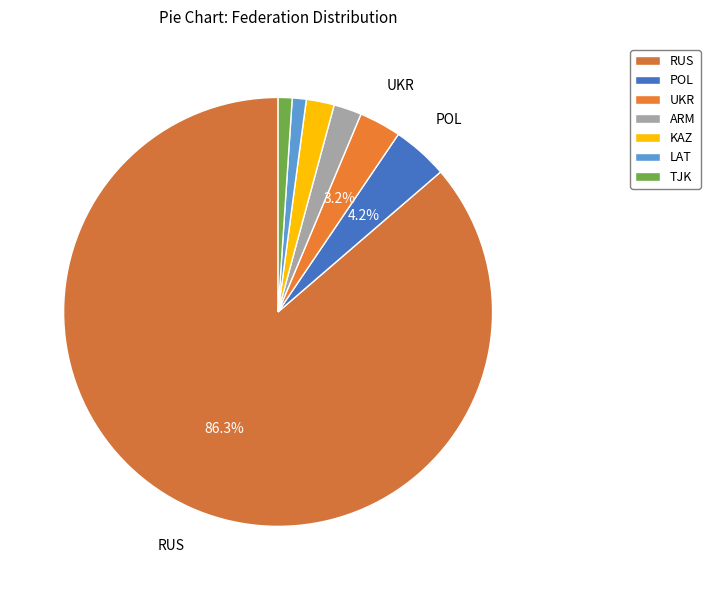

How many slices are in this pie chart?

7